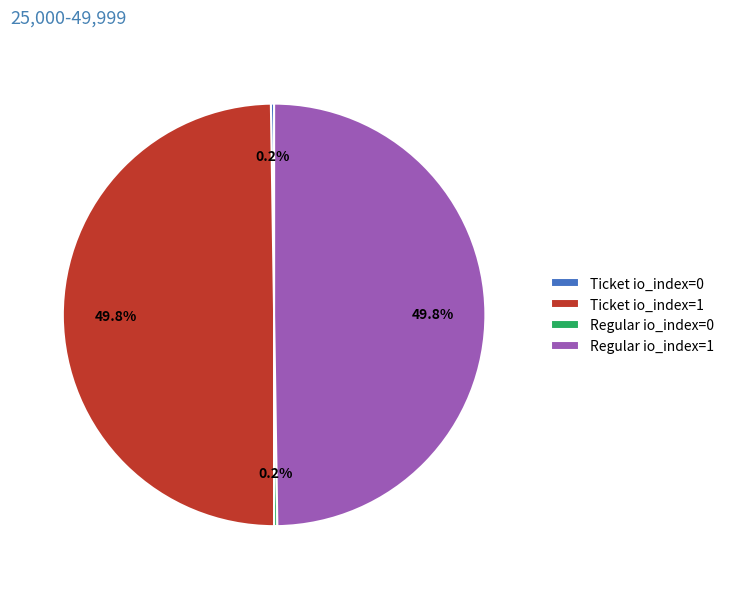

Approximately how many times larger is the value at Regular io_index=1 compared to Ticket io_index=1?

1.0